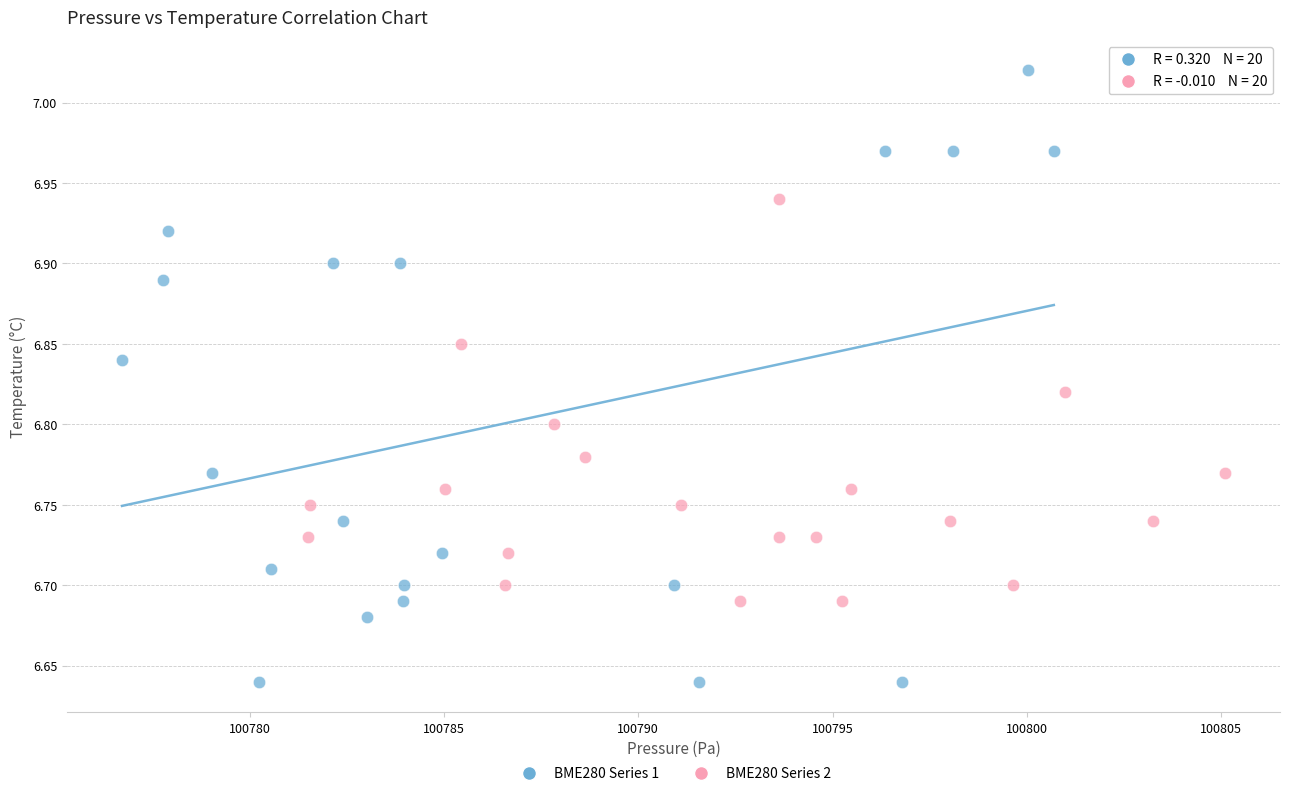

Which series reaches the maximum Y coordinate?

BME280 Series 1